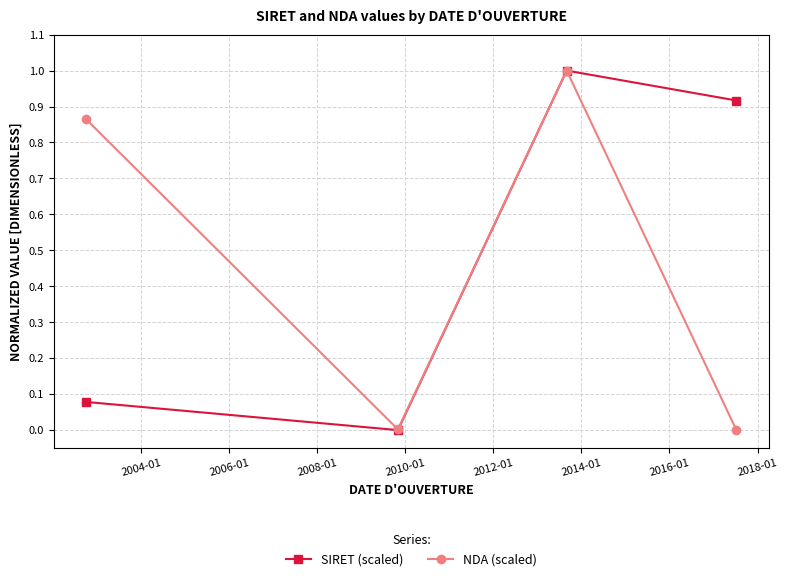

What is the highest value of the NDA (scaled) series?

1.0